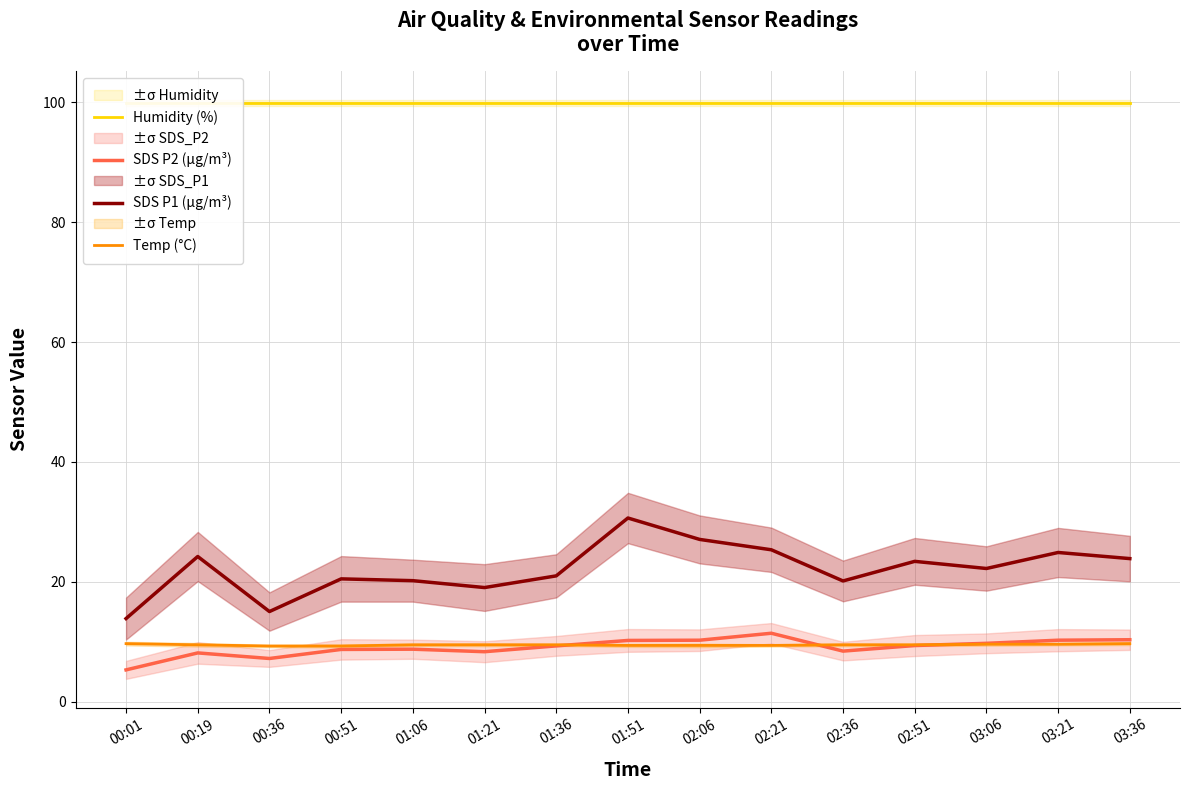

Which series has the largest range (max minus min)?

SDS P1 (µg/m³)